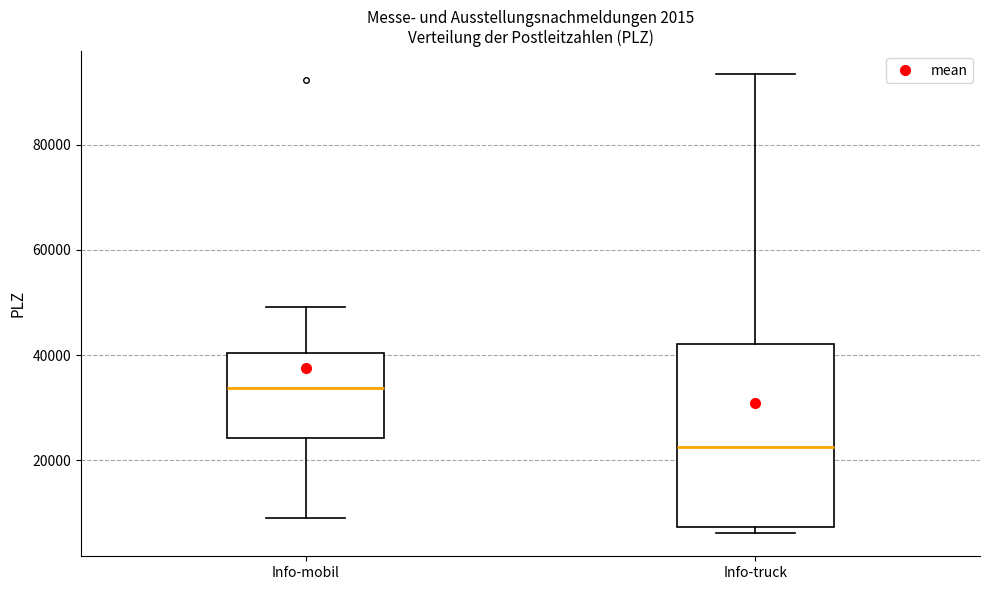

Comparing the boxes themselves (not the whiskers), which one is the tallest?

Info-truck